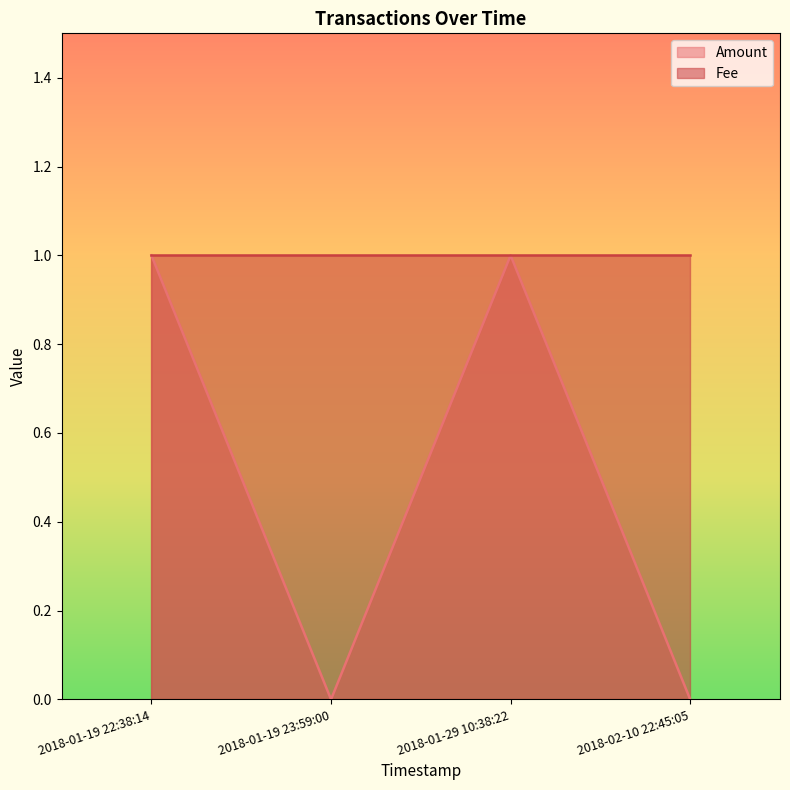

At which category does Amount reach its first local valley?

2018-01-19 23:59:00